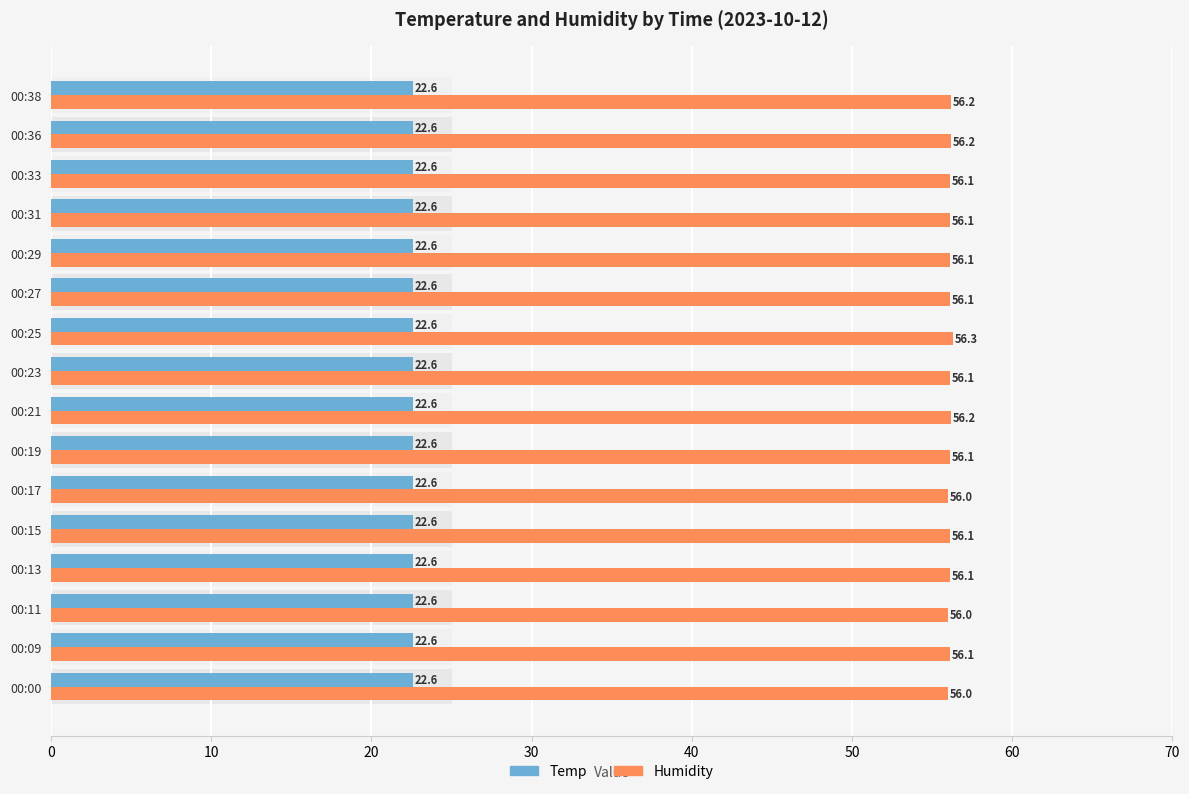

Does the chart contain any negative values?

No